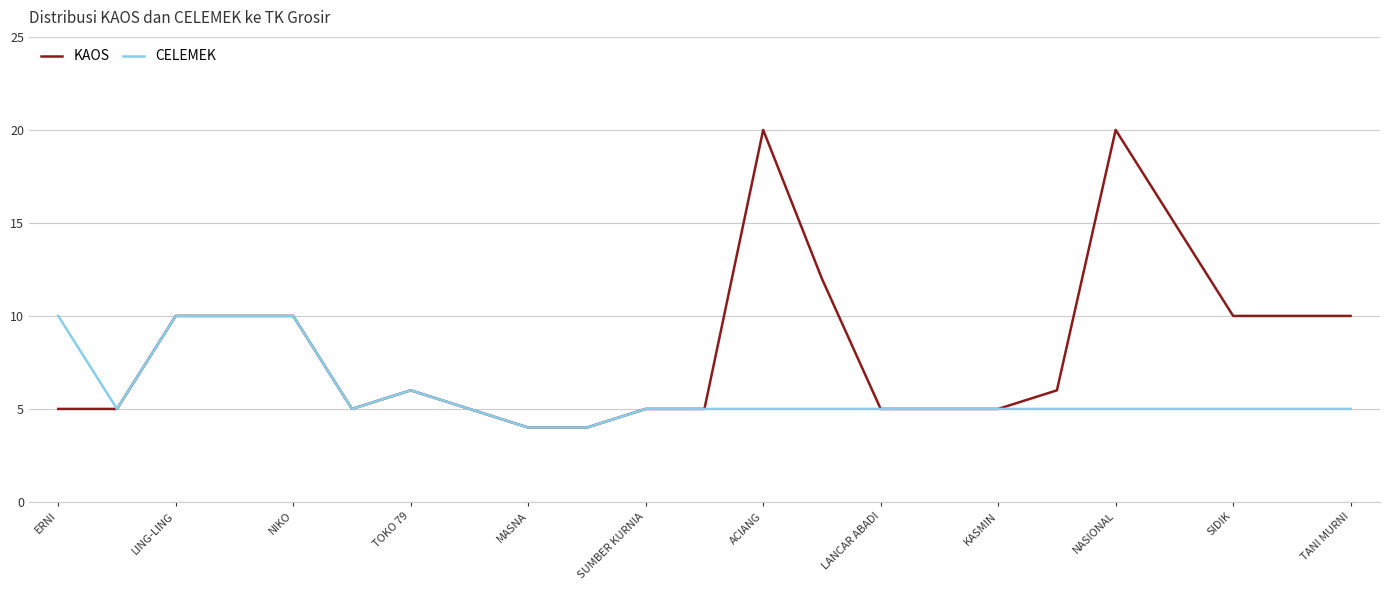

What is the highest value of the KAOS series?

20